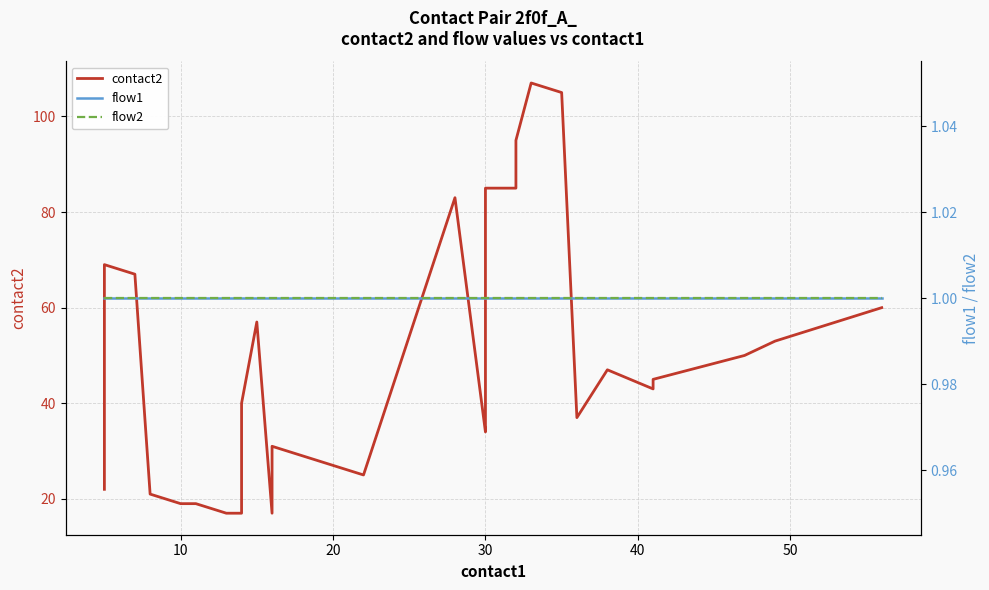

True or false: flow2 and contact2 intersect in this chart.

False